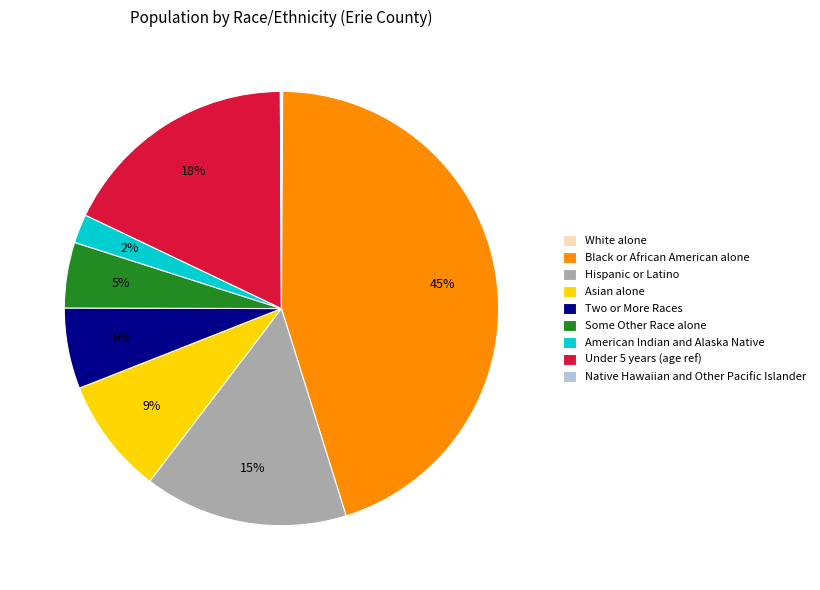

True or false: Under 5 years (age ref) accounts for 18% of the total.

True